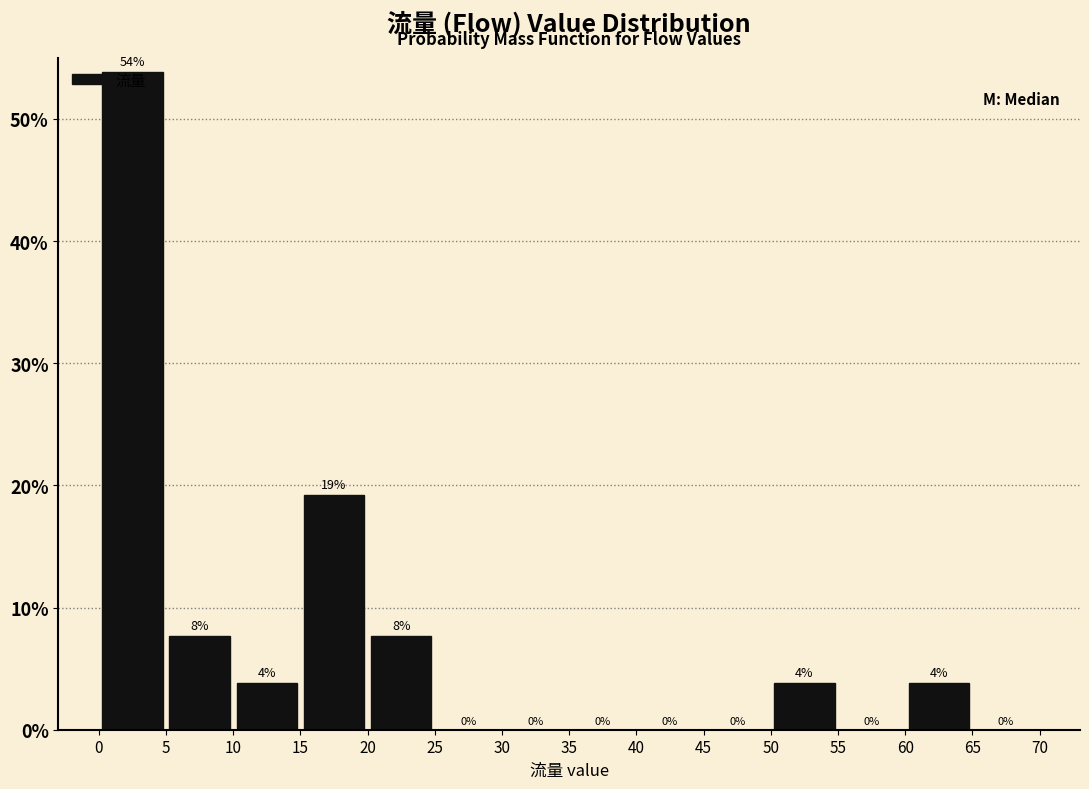

Over which range of the x-axis is the bar tallest?

0 to 5